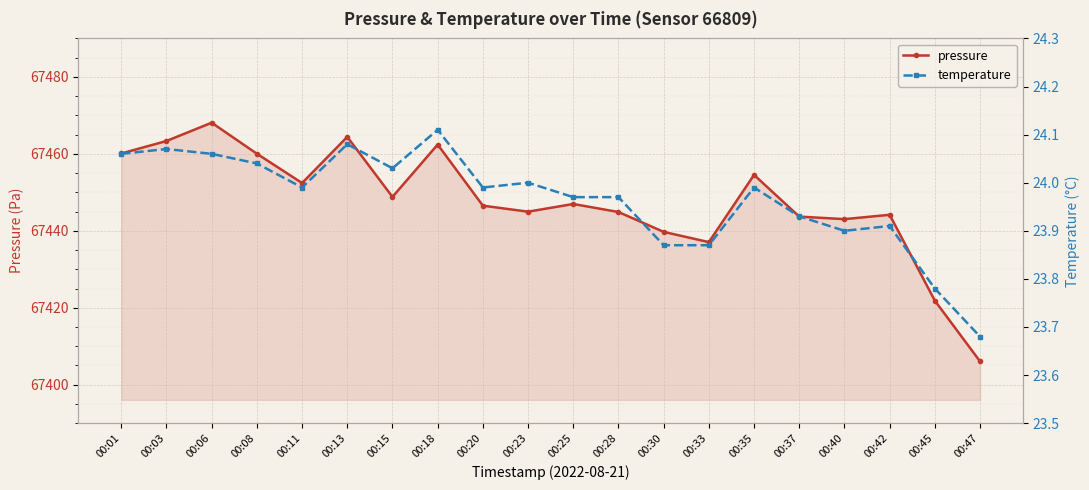

How many lines are shown in the chart?

2